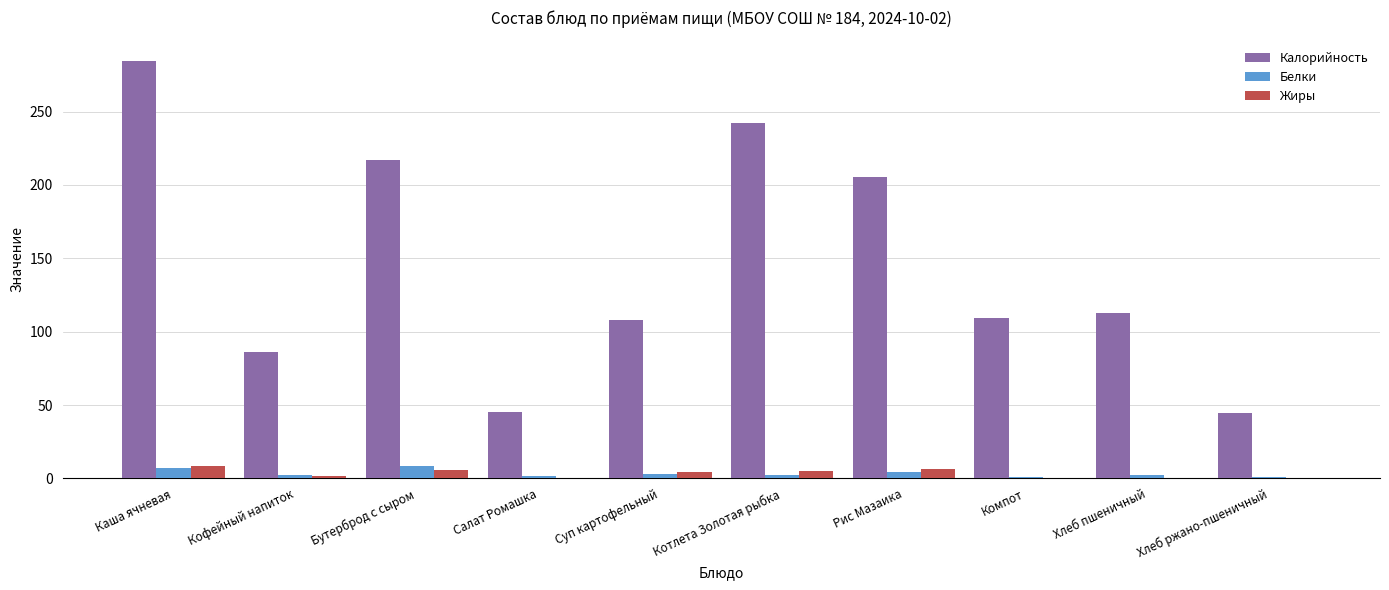

At which category does the chart reach its peak across all series?

Каша ячневая